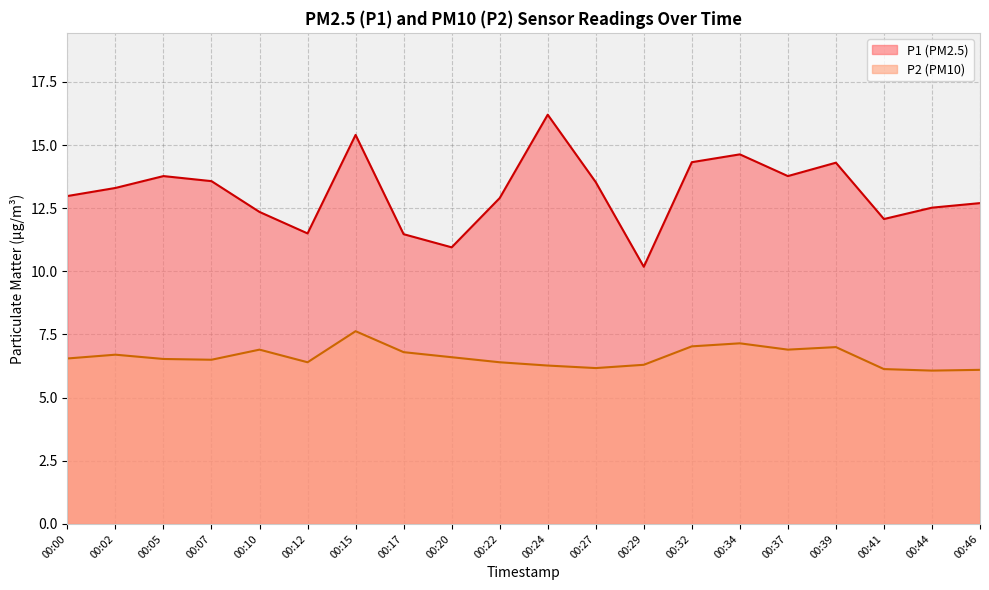

What is the value of the P1 point at the 8th from the left?

11.5